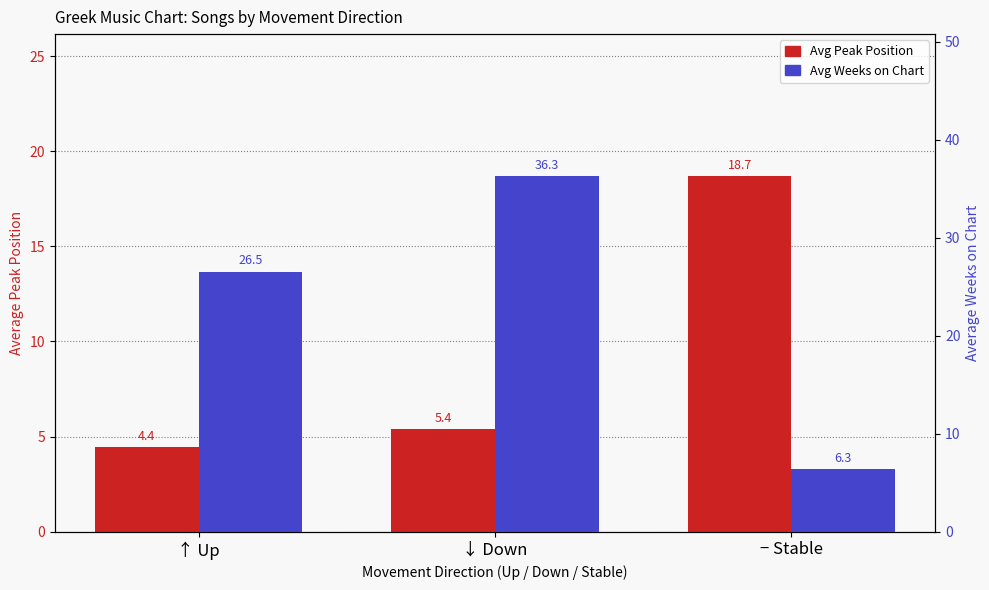

How many groups of bars are there?

3